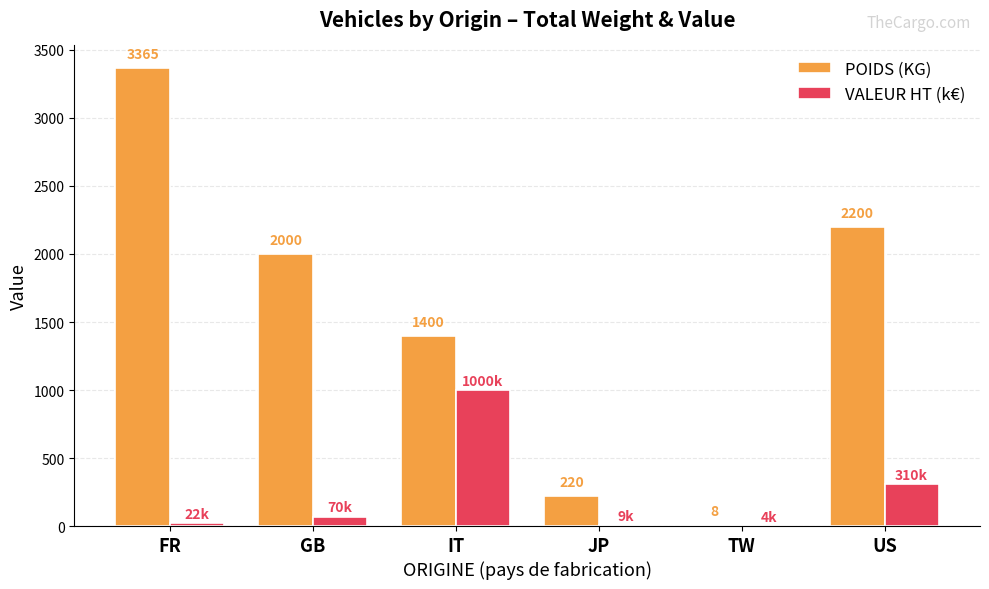

Is the value of POIDS (KG) at JP greater than the value of VALEUR HT (k€) at GB?

Yes